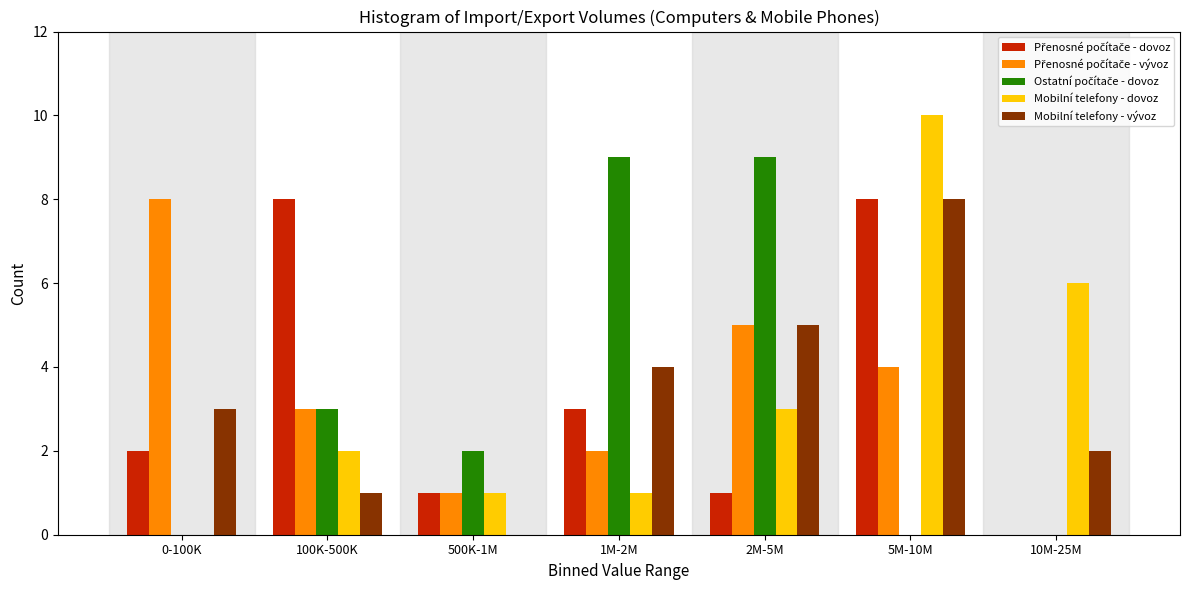

At which category is the sum across all series the highest?

5M-10M